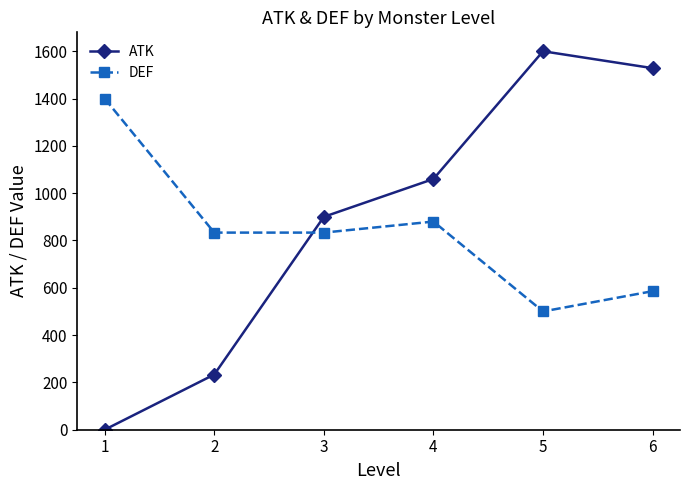

Reading left to right, transcribe all the data shown in this chart.

ATK: 1=0.0	2=233.3	3=900.0	4=1060.0	5=1600.0	6=1528.6
DEF: 1=1400.0	2=833.3	3=833.3	4=880.0	5=500.0	6=585.7